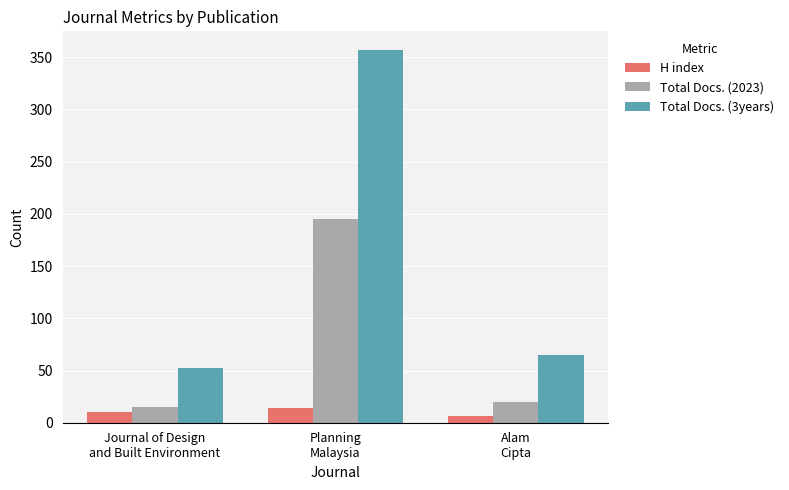

Count the number of data series in this chart.

3